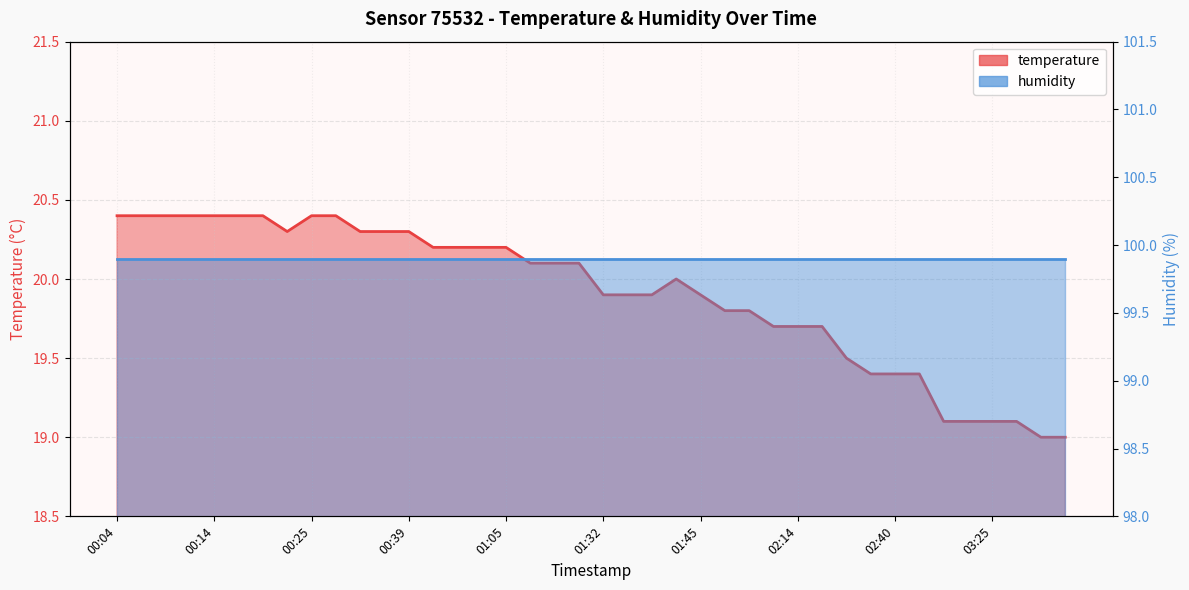

Reading left to right, list all the values displayed in this chart.

20.4	20.4	20.4	20.4	20.4	20.4	20.4	20.3	20.4	20.4	20.3	20.3	20.3	20.2	20.2	20.2	20.2	20.1	20.1	20.1	19.9	19.9	19.9	20.0	19.9	19.8	19.8	19.7	19.7	19.7	19.5	19.4	19.4	19.4	19.1	19.1	19.1	19.1	19.0	19.0